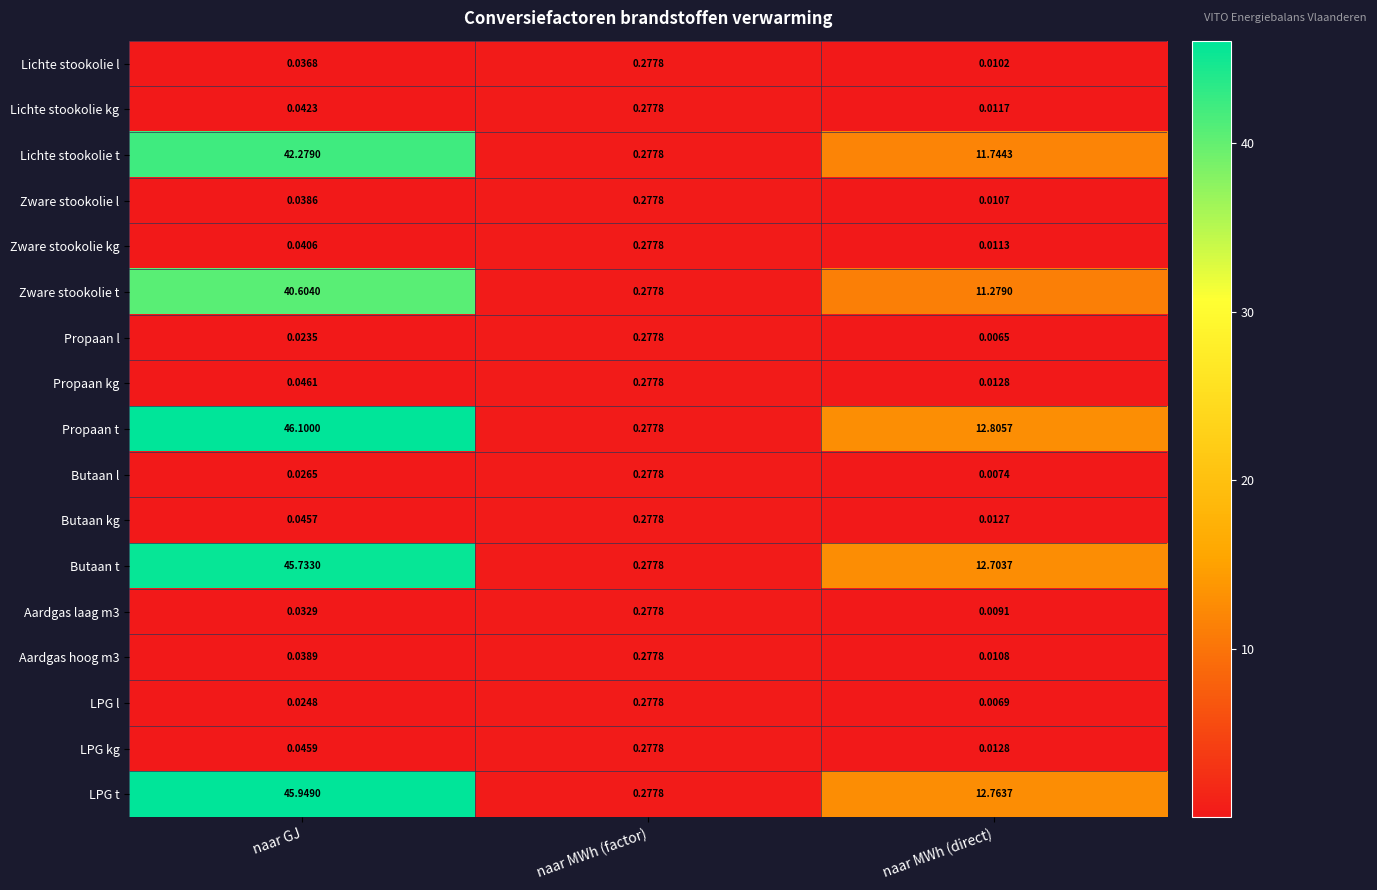

Which series has the largest total across all categories?

Propaan t